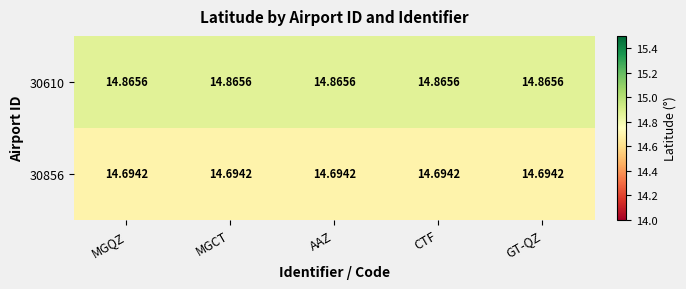

Is the value of 30610 at MGCT greater than the value of 30856 at GT-QZ?

Yes